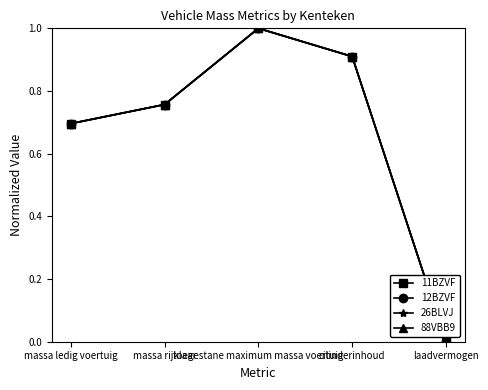

True or false: 12BZVF has more than 2 points higher than both neighbors.

False